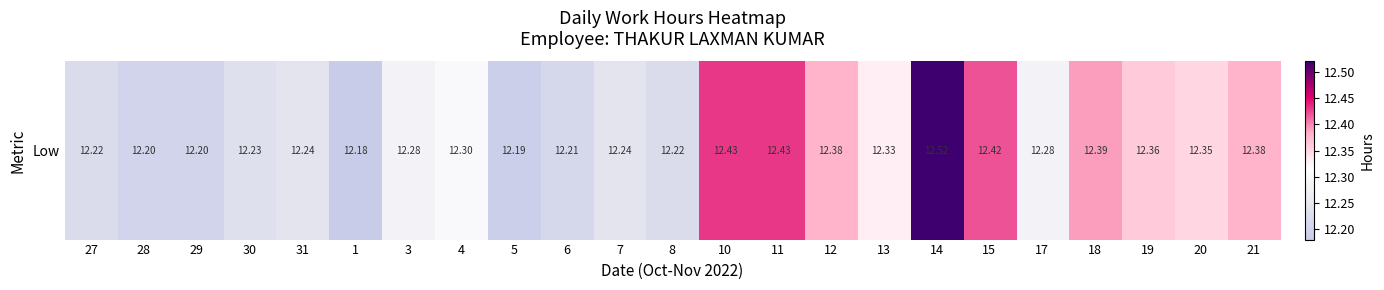

What is the ratio of the value at 30 to the value at 17?

1.0